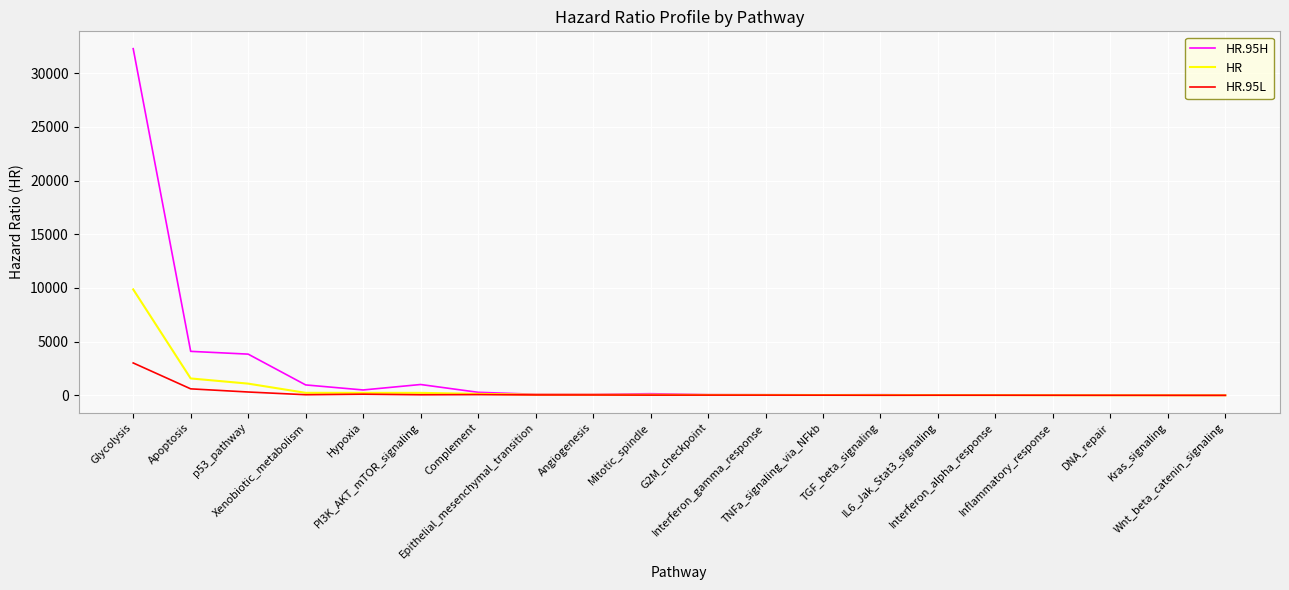

Is it true that HR.95L equals 1.9 at Kras_signaling?

True